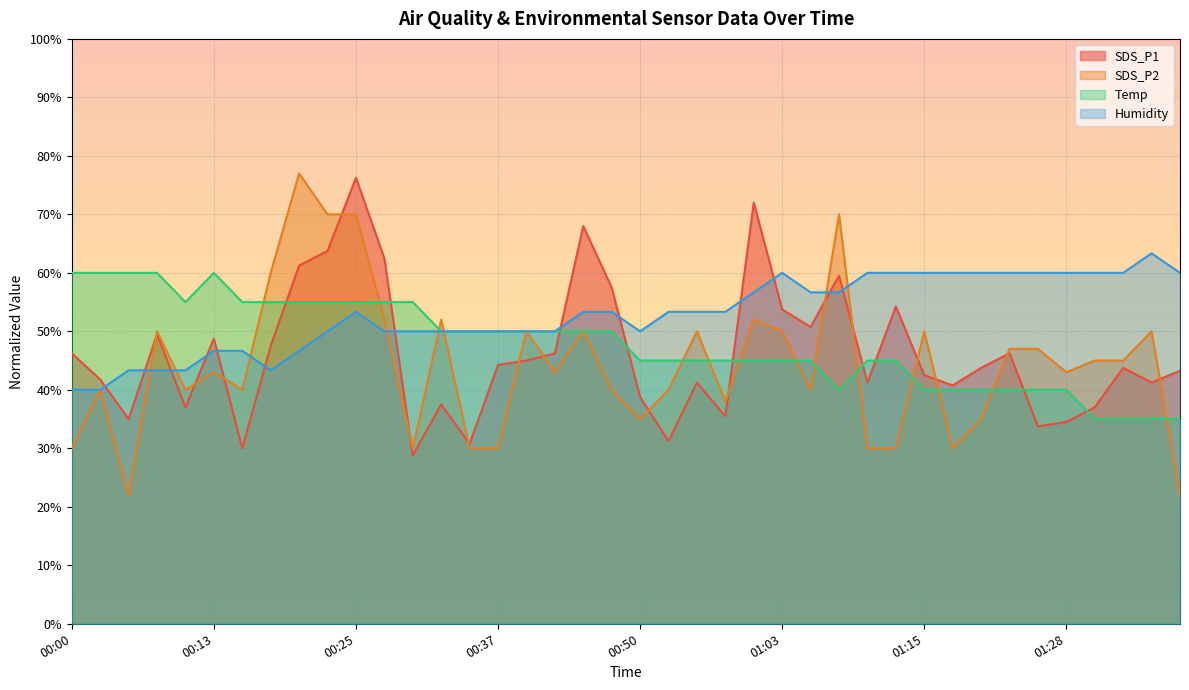

Is the value of SDS_P2 at 00:15 greater than the value of Humidity at 00:15?

No